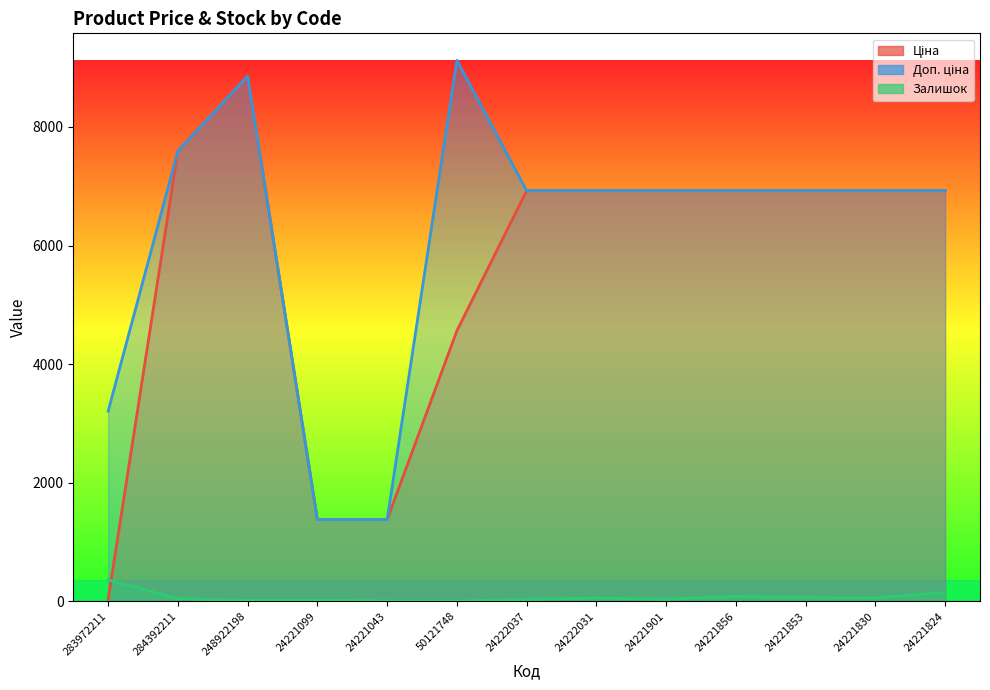

Which series changed the most between 283972211 and 24221901?

Ціна